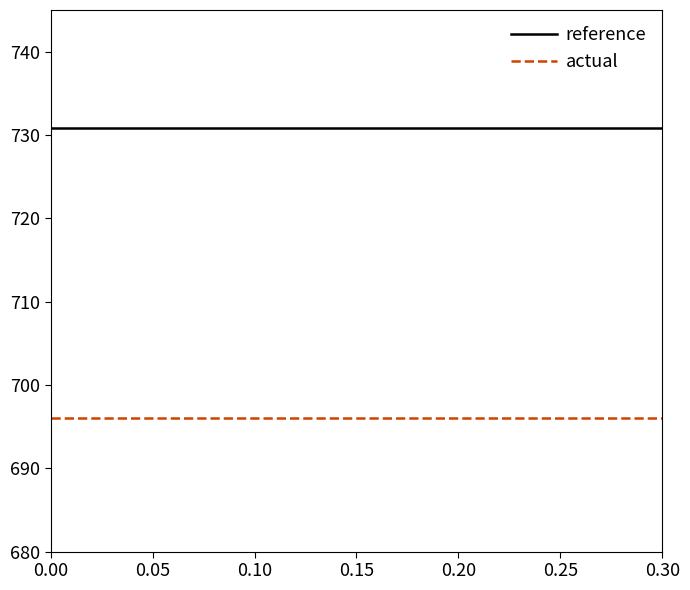

List the series in order of their overall mean, lowest first.

actual, reference